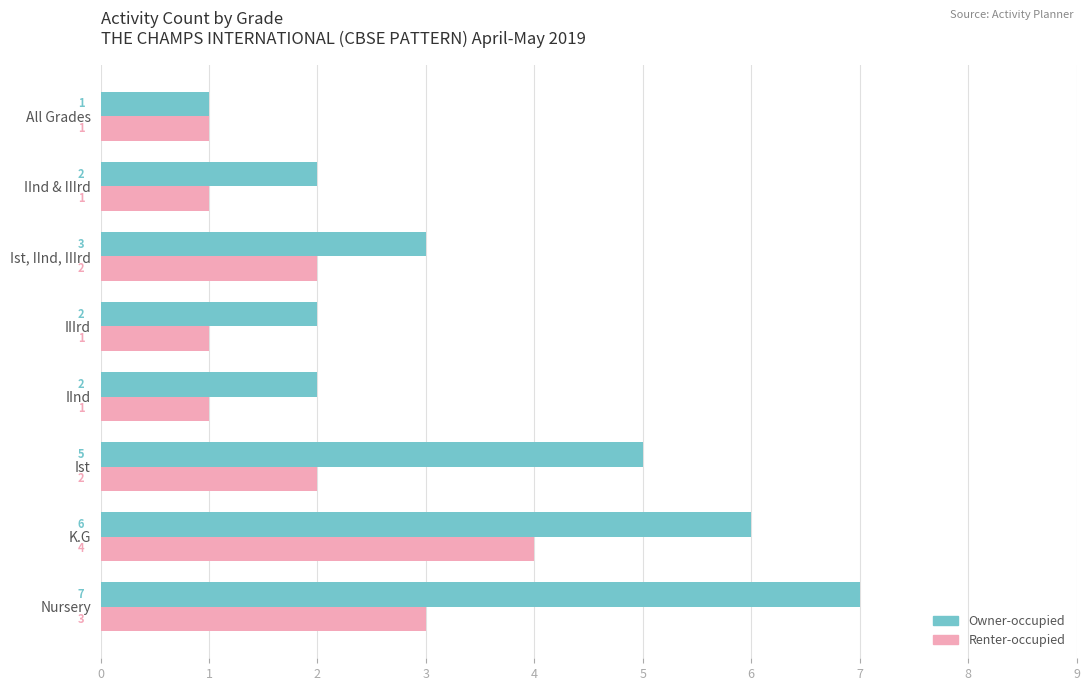

How many Owner-occupied values are between 2 and 6?

6